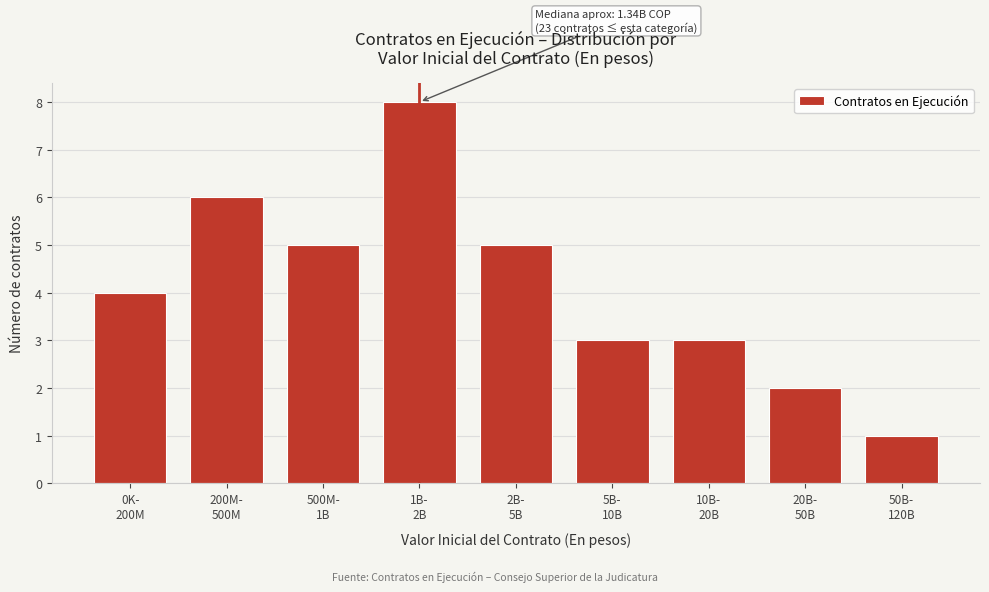

Reading right to left, extract all data points from this chart.

1	2	3	3	5	8	5	6	4